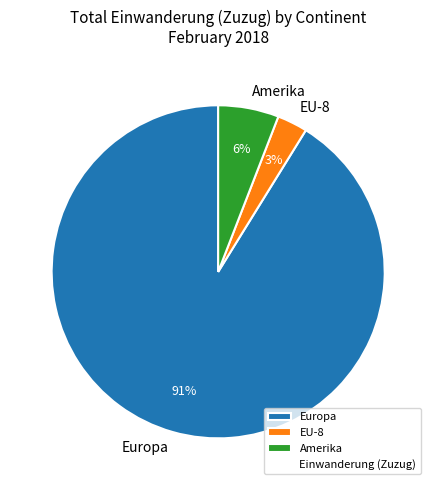

To the nearest percent, what is the difference between the largest and smallest slice percentages?

88%